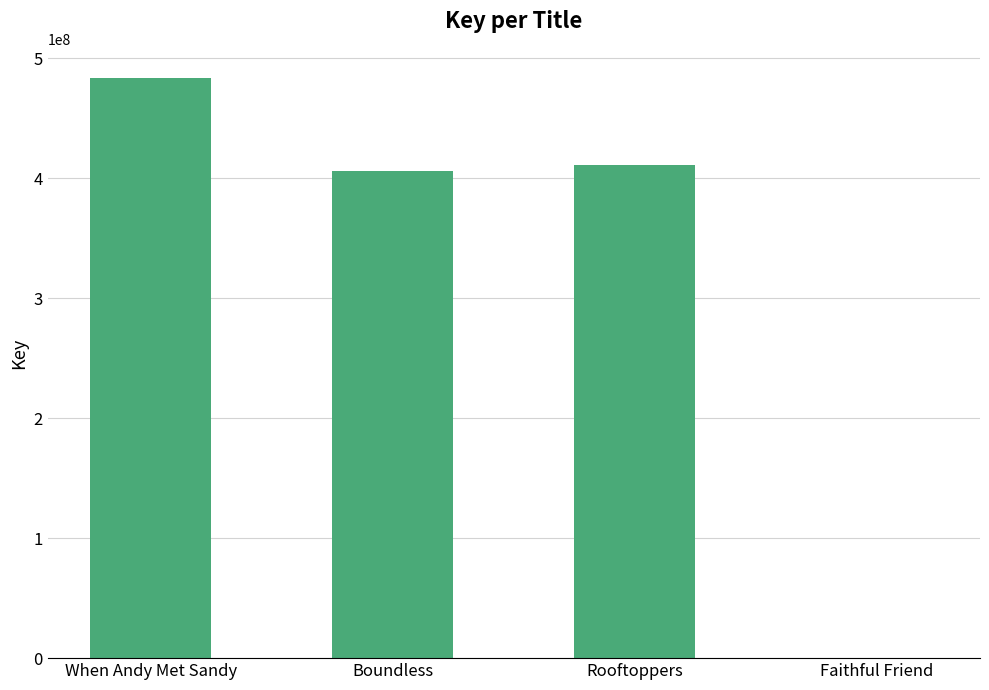

Reading left to right, transcribe all the data shown in this chart.

483713406	406214723	410789826	318324